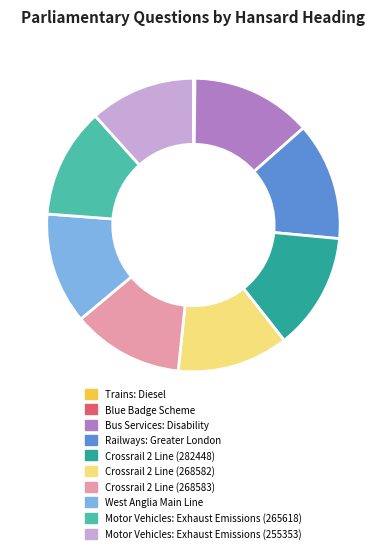

Which has a higher value, Motor Vehicles: Exhaust Emissions (255353) or Crossrail 2 Line (268582)?

Crossrail 2 Line (268582)